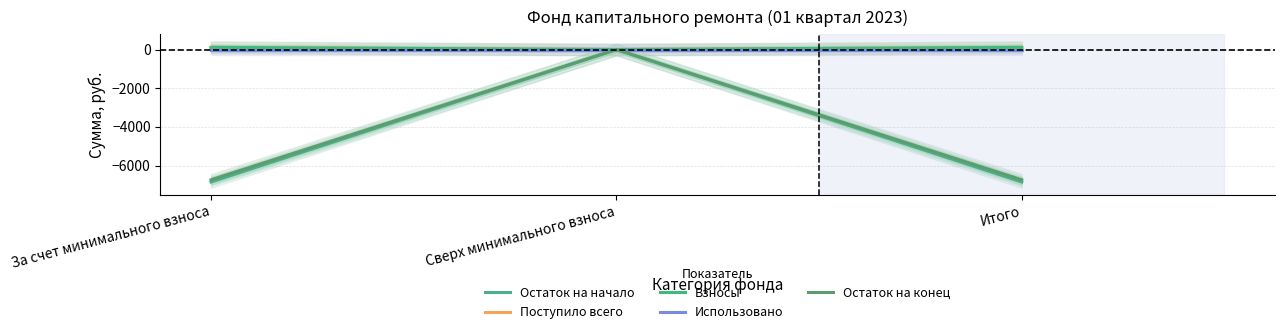

At which category is the sum across all series the highest?

Сверх минимального взноса